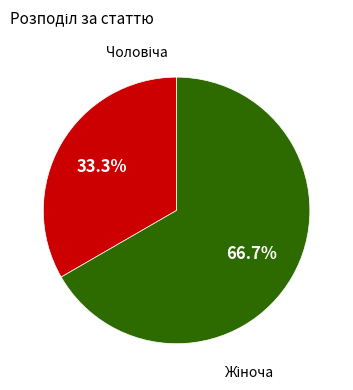

What is the largest slice in the pie chart?

Жіноча